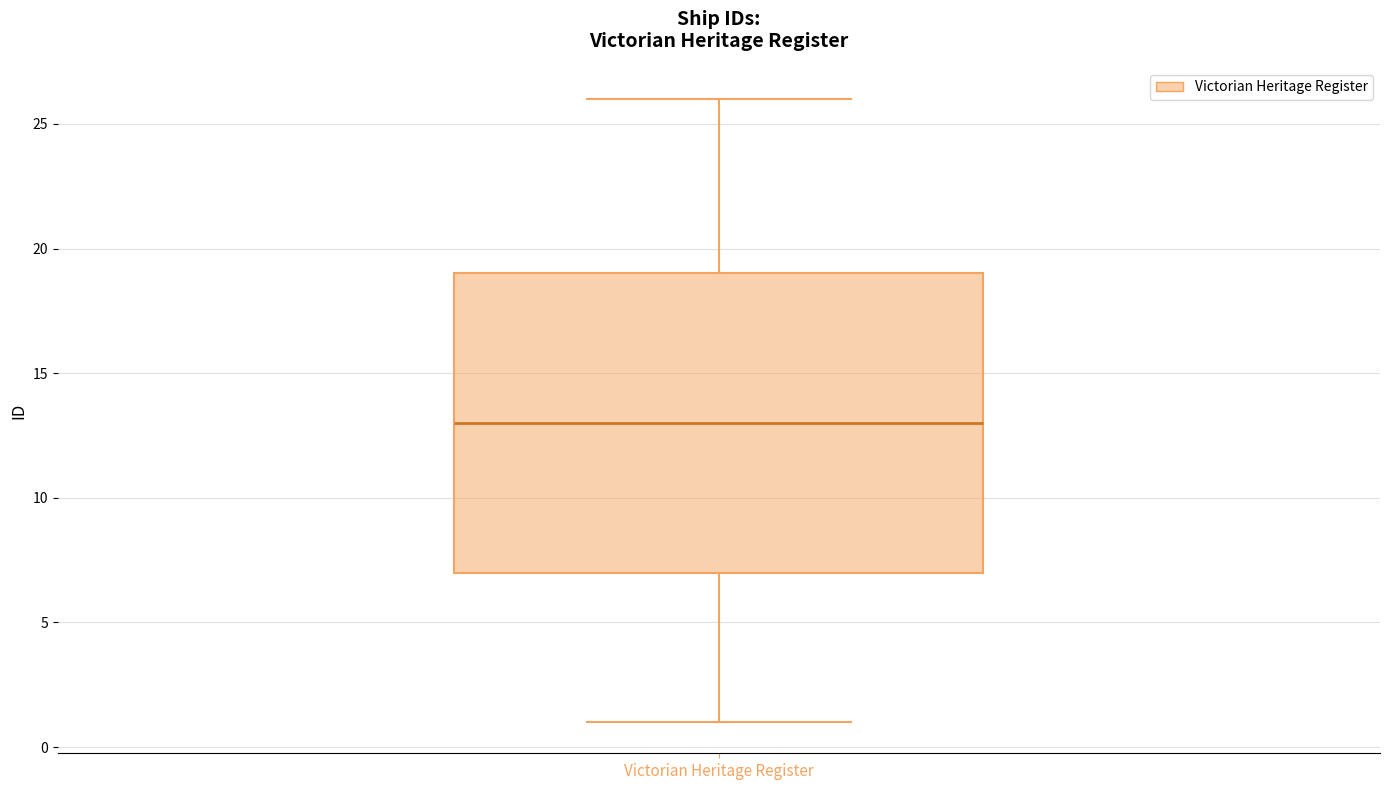

Read this box plot against the y-axis: the position of the median line, the range covered by the box, and the ends of both whiskers. The values are not printed on the chart, so give them approximately, as read against the axis.

median 13, box 7 to 19, whiskers 1 to 26